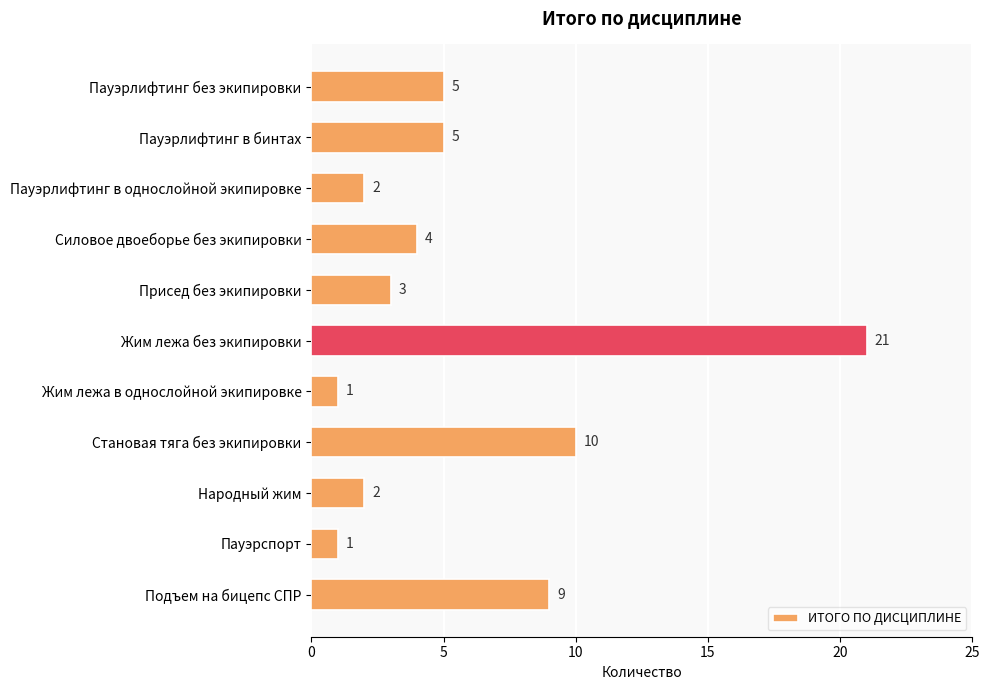

At which category does the chart reach its peak across all series?

Жим лежа без экипировки